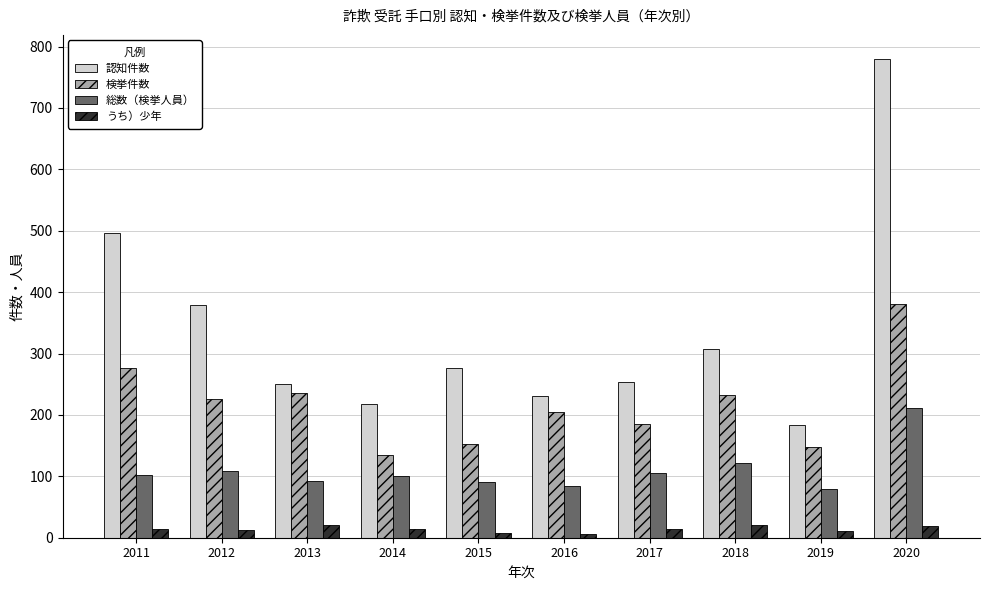

What is the smallest value displayed?

6